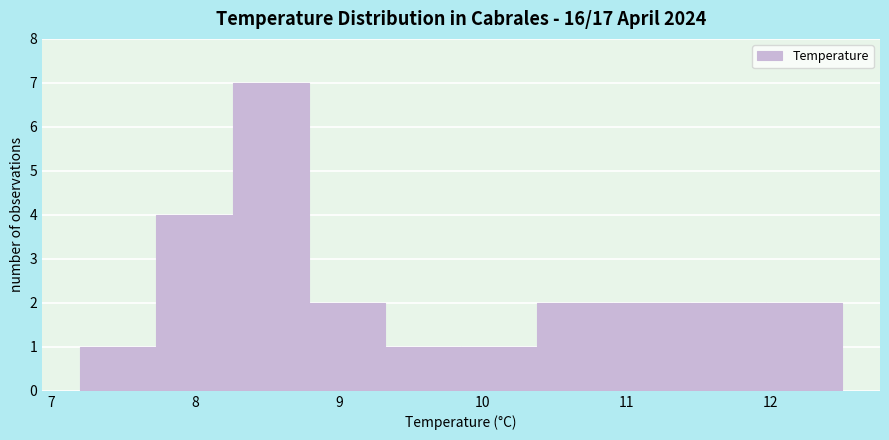

Reading left to right, transcribe this chart: for each bar, give the range it covers on the x-axis and its height. Neither the bar edges nor the heights are printed on the chart, so give them approximately, as read against the axes.

7.20 to 7.73: 1
7.73 to 8.26: 4
8.26 to 8.79: 7
8.79 to 9.32: 2
9.32 to 9.85: 1
9.85 to 10.38: 1
10.38 to 10.91: 2
10.91 to 11.44: 2
11.44 to 11.97: 2
11.97 to 12.50: 2